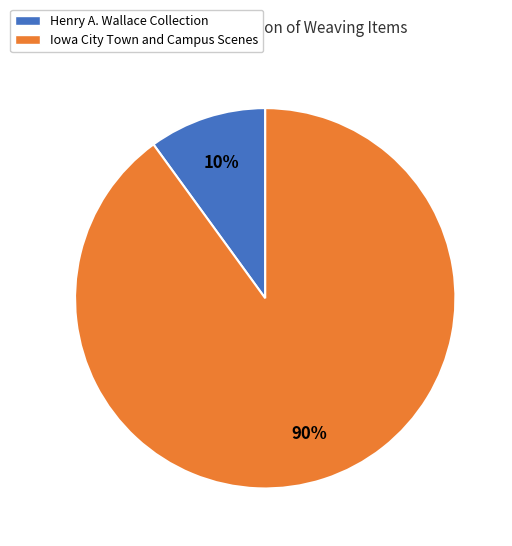

To the nearest percent, what is the difference between the largest and smallest slice percentages?

80%